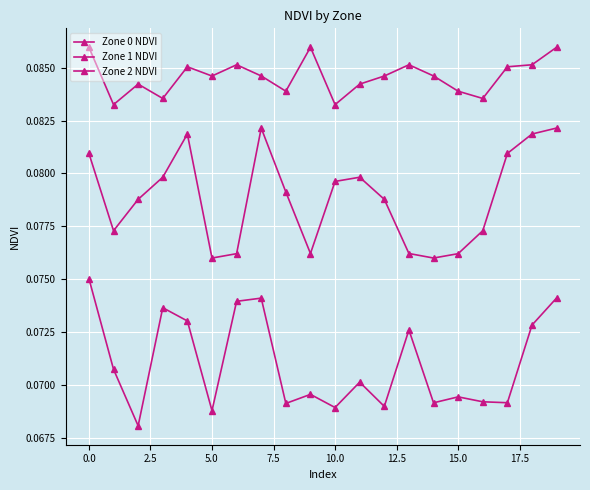

Is this an area chart (filled region under the line)?

No